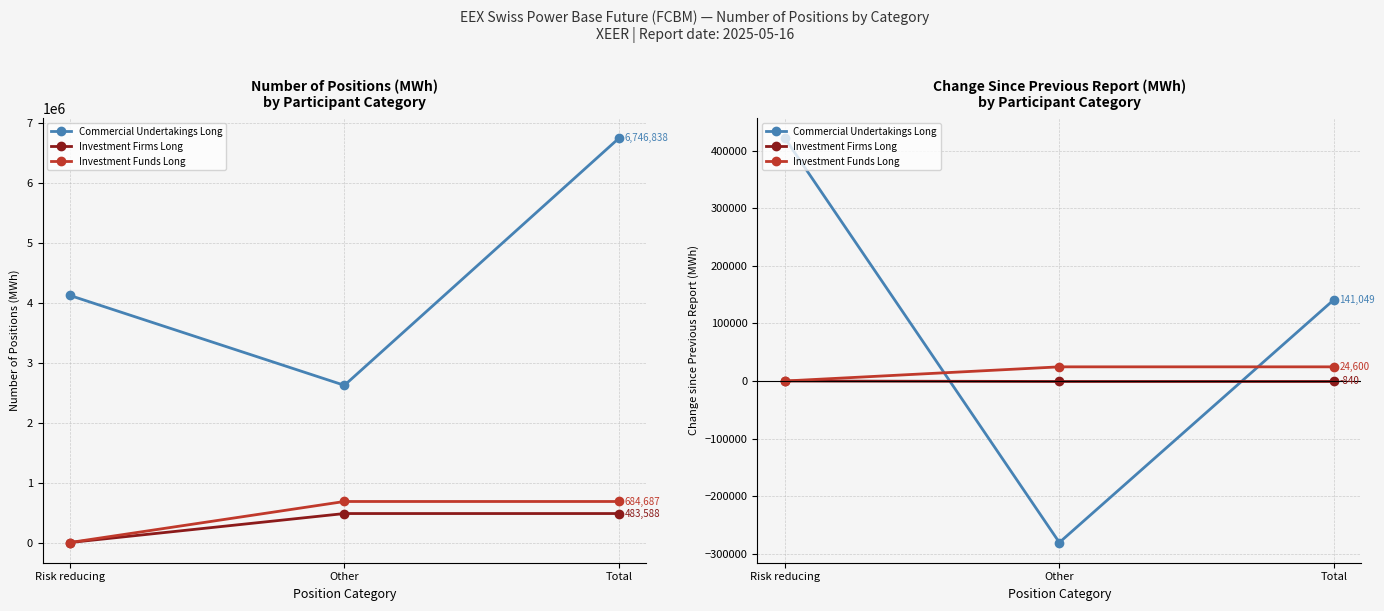

Is the value of Investment Funds Long at Risk reducing greater than the value of Commercial Undertakings Long at Risk reducing?

No